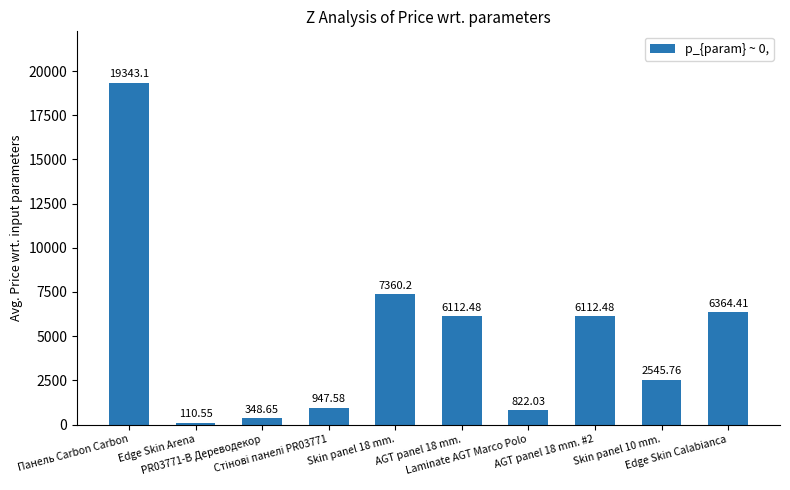

What is the sum of all values?

50067.2